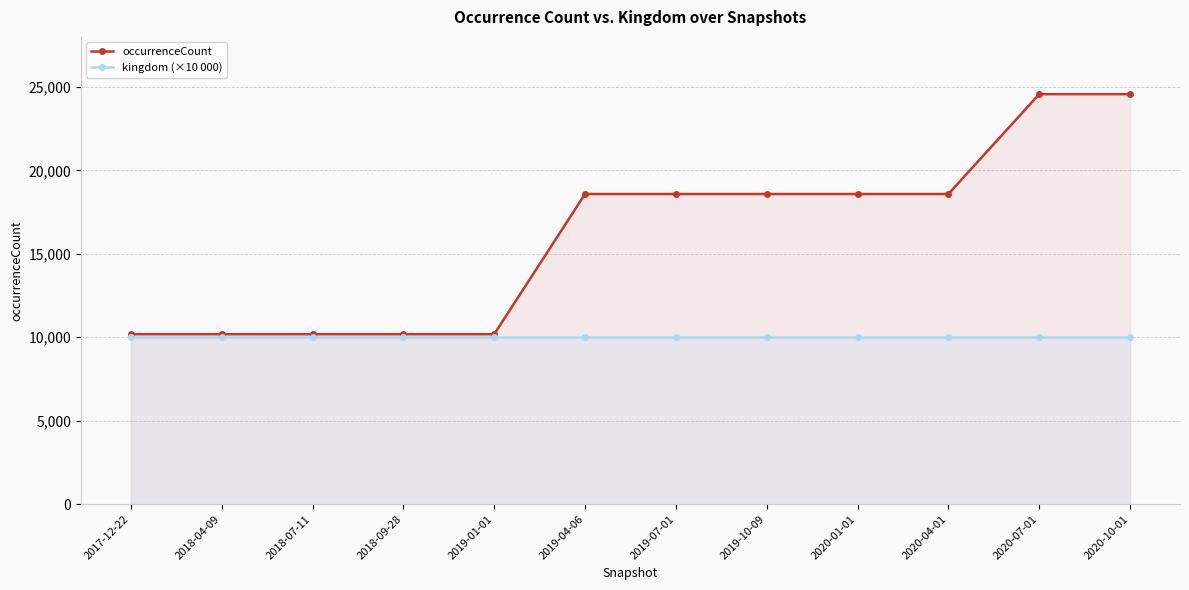

What is the label of the 4th point from the right?

2020-01-01